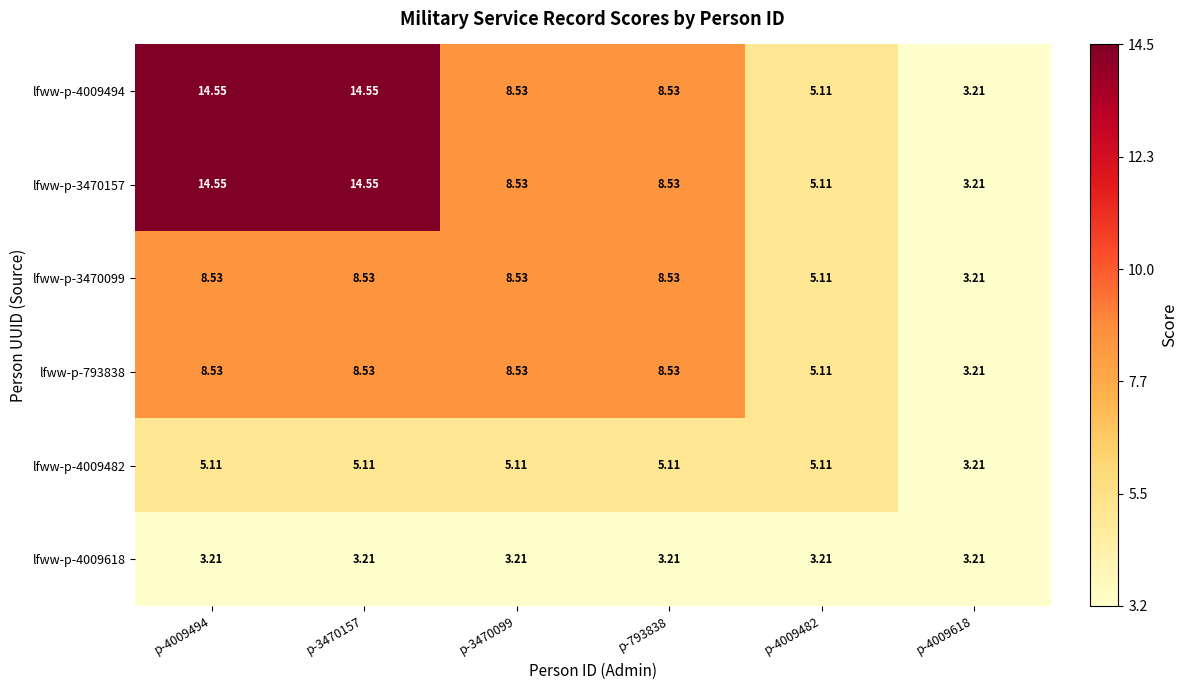

Is the value of lfww-p-4009494 at p-3470157 greater than the value of lfww-p-3470099 at p-3470099?

Yes